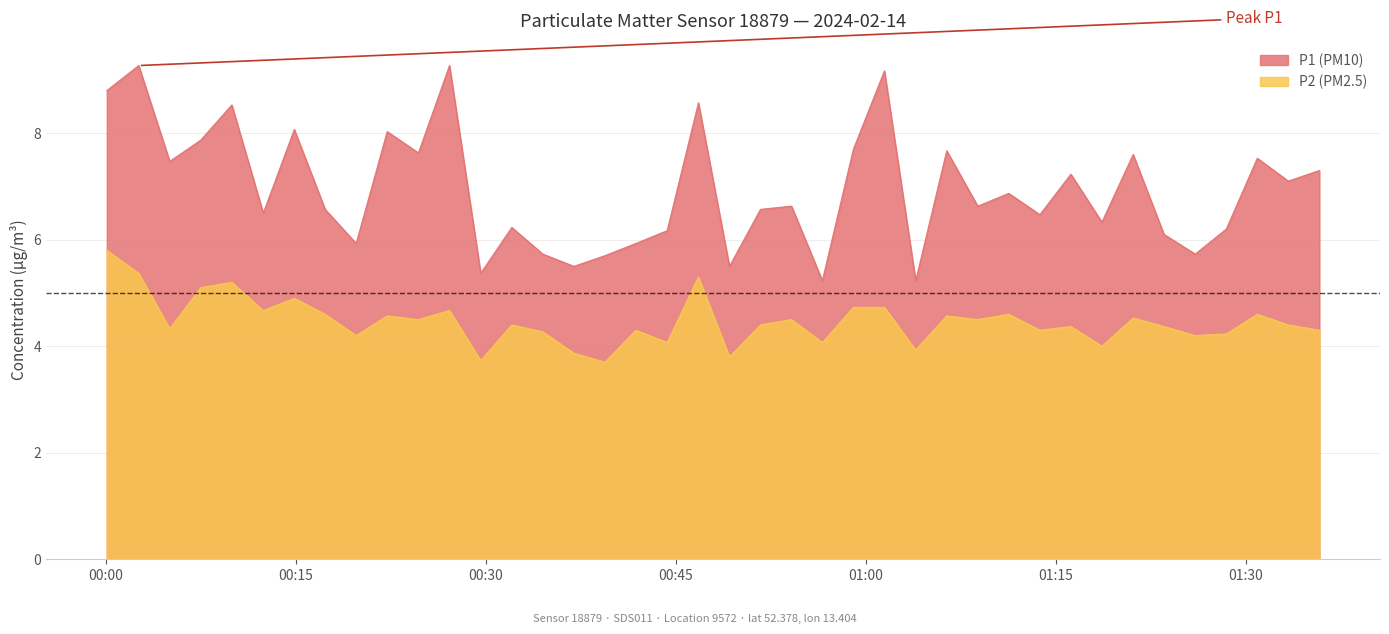

In P1 (PM10), how many points are lower than both neighbors (excluding endpoints)?

14